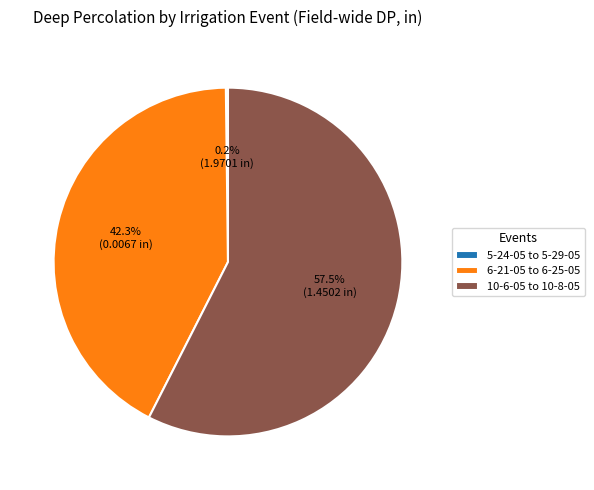

What percentage is NOT represented by 6-21-05 to 6-25-05?

57.7%